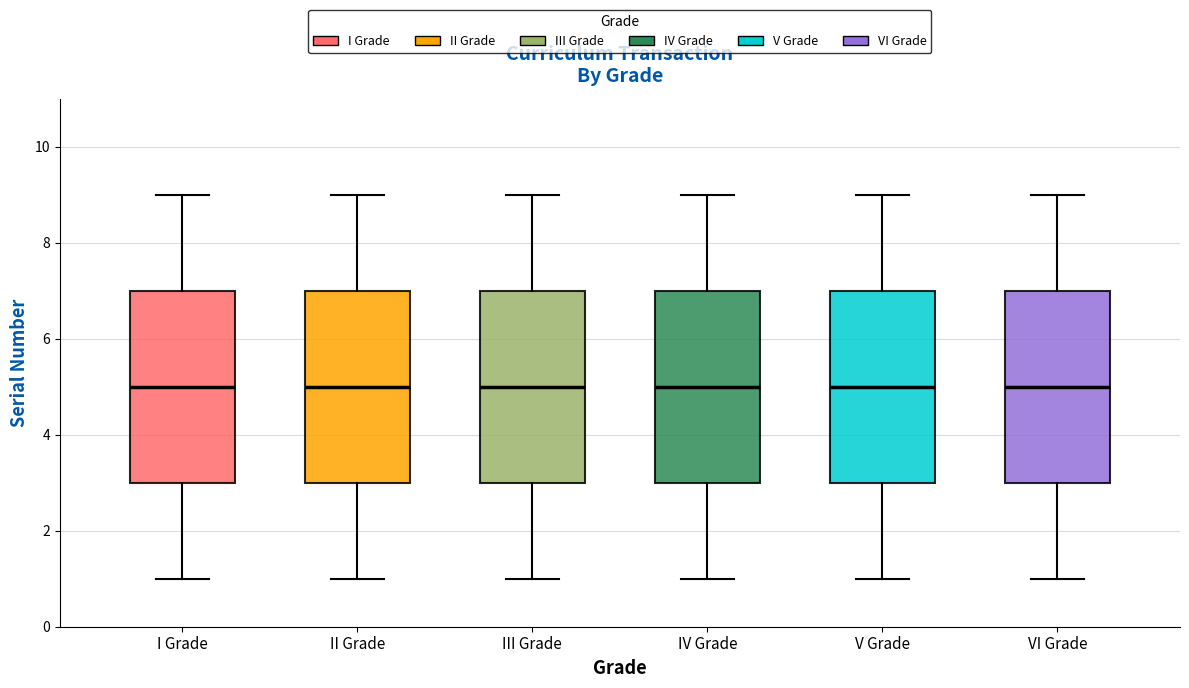

Reading left to right, read every box against the y-axis: the position of its median line, the range the box covers, and the ends of its whiskers. The values are not printed on the chart, so give them approximately, as read against the axis.

I Grade: median 5, box 3 to 7, whiskers 1 to 9
II Grade: median 5, box 3 to 7, whiskers 1 to 9
III Grade: median 5, box 3 to 7, whiskers 1 to 9
IV Grade: median 5, box 3 to 7, whiskers 1 to 9
V Grade: median 5, box 3 to 7, whiskers 1 to 9
VI Grade: median 5, box 3 to 7, whiskers 1 to 9